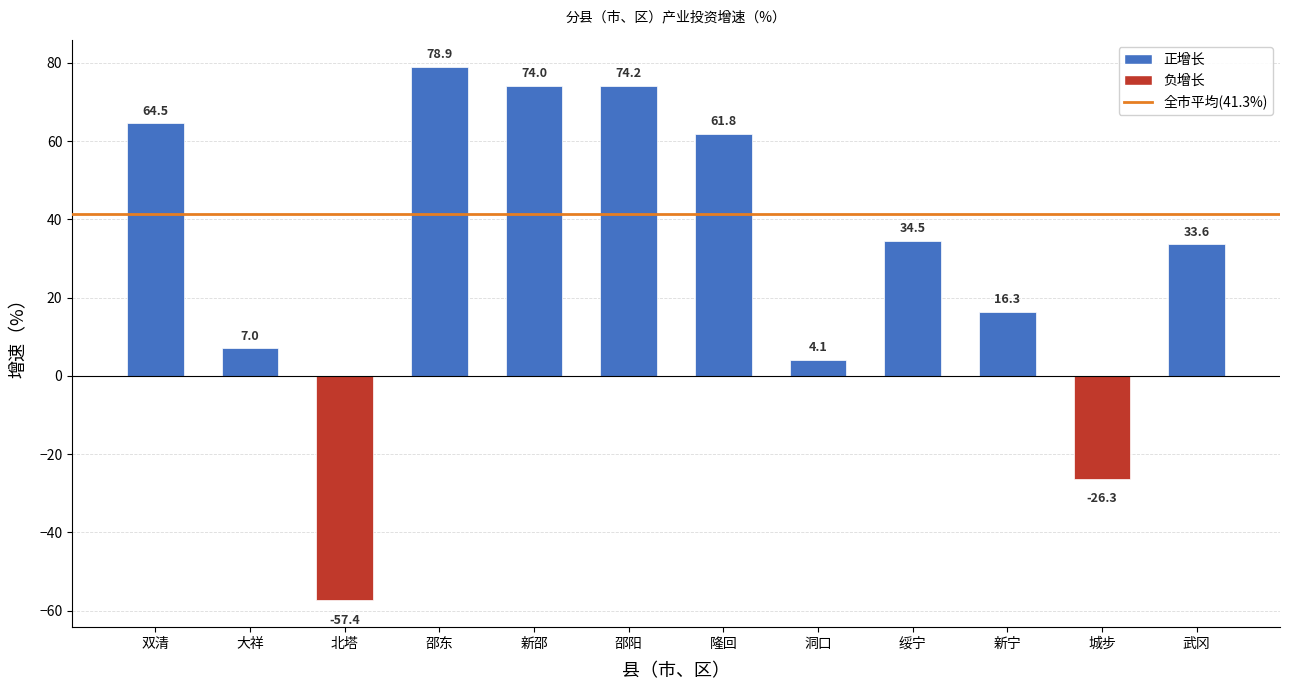

Between 邵东 and 武冈, which is larger?

邵东